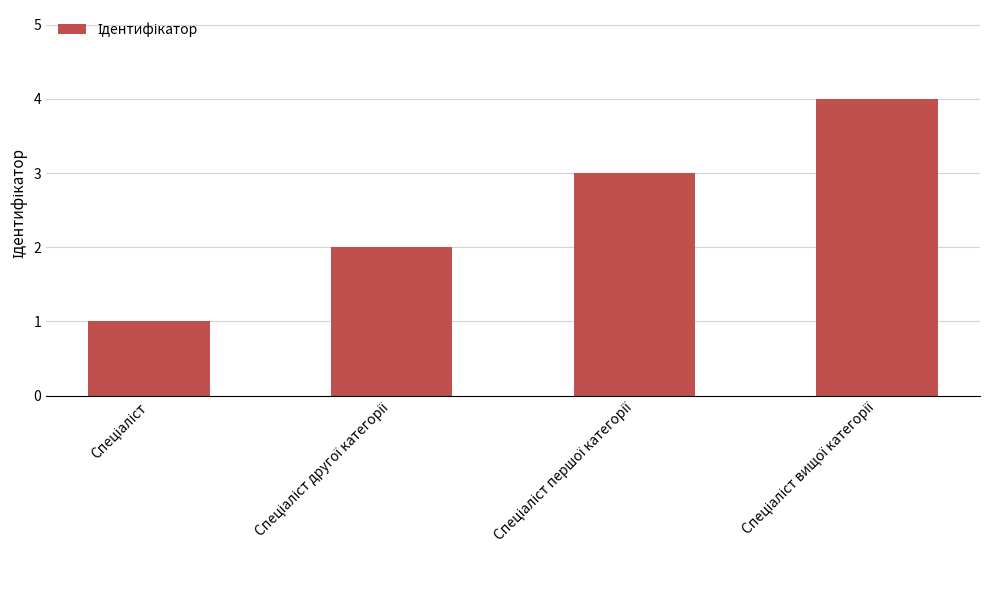

What is the difference between the second highest and second lowest values?

1